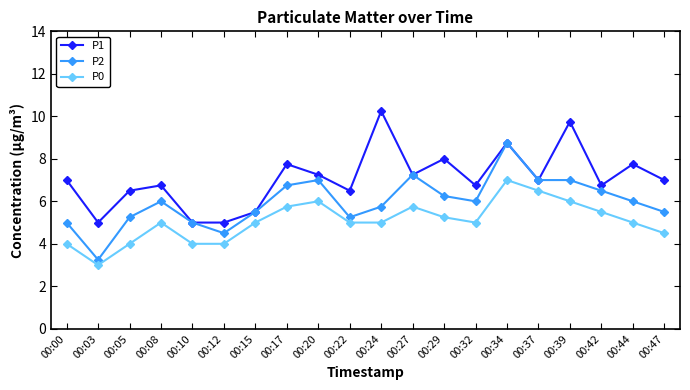

Count the number of categories in the chart.

20